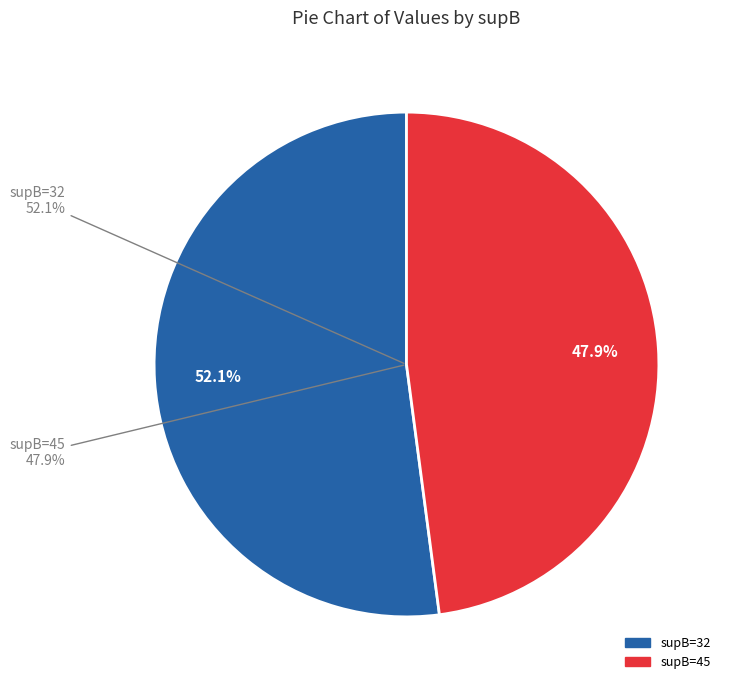

What percentage is NOT represented by 32?

47.9%